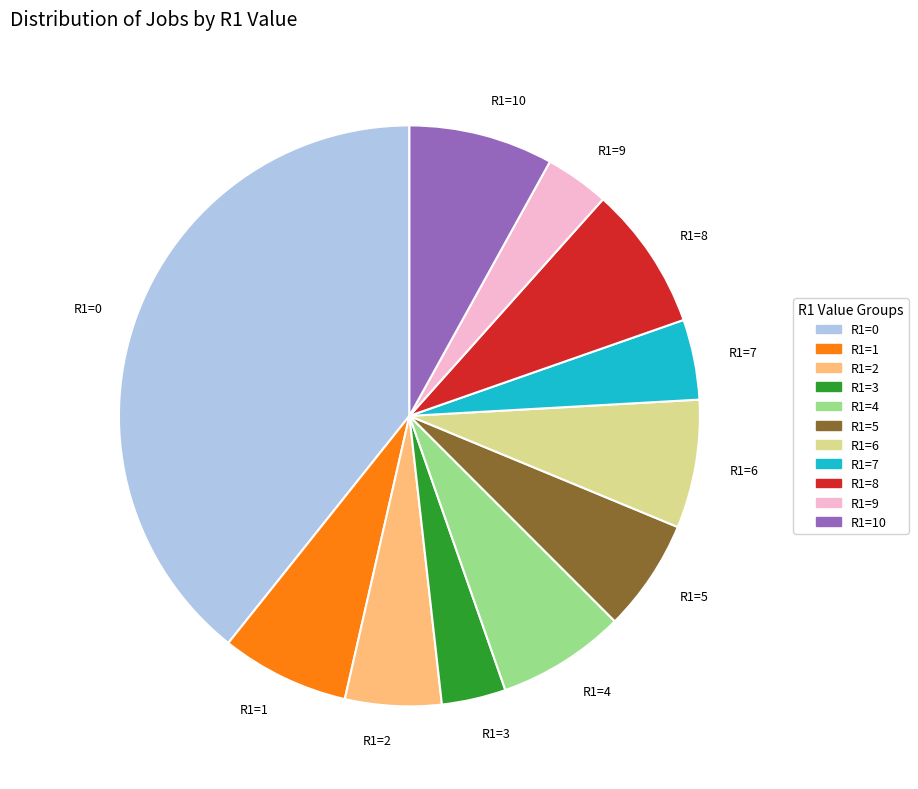

What is the largest slice in the pie chart?

R1=0